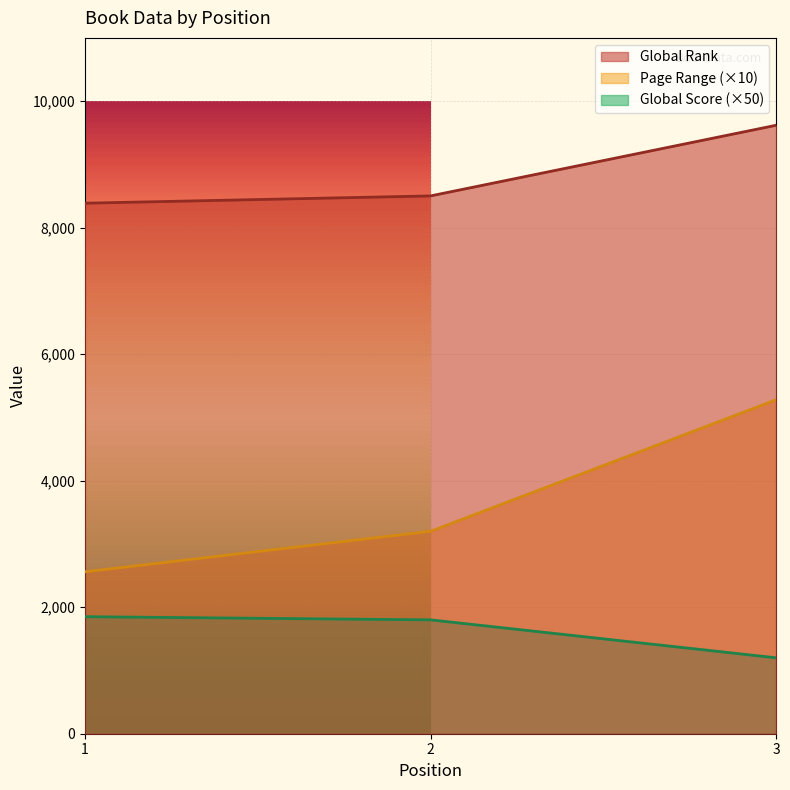

What is the total value across all series at 1?

12797